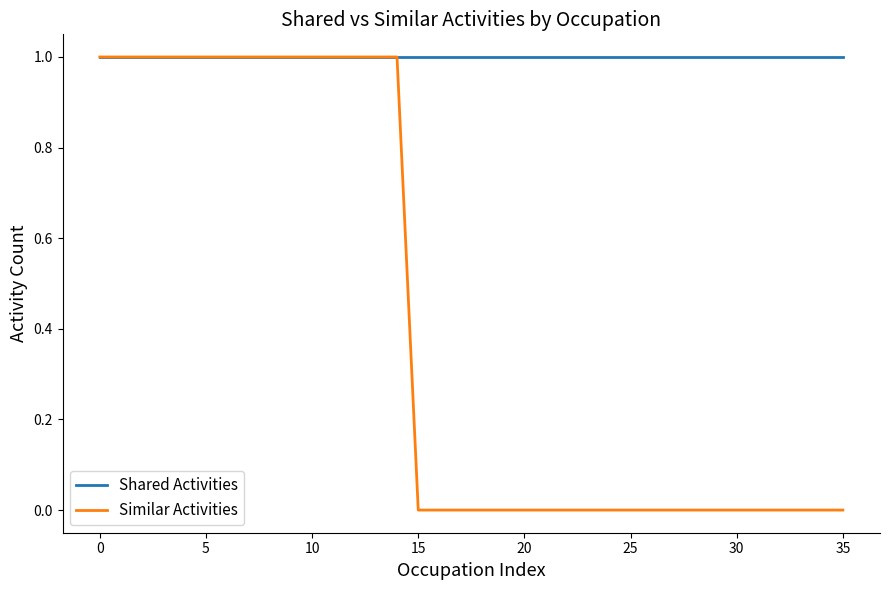

Reading left to right, list all the values displayed in this chart.

Shared Activities: 1	1	1	1	1	1	1	1	1	1	1	1	1	1	1	1	1	1	1	1	1	1	1	1	1	1	1	1	1	1	1	1	1	1	1	1
Similar Activities: 1	1	1	1	1	1	1	1	1	1	1	1	1	1	1	0	0	0	0	0	0	0	0	0	0	0	0	0	0	0	0	0	0	0	0	0